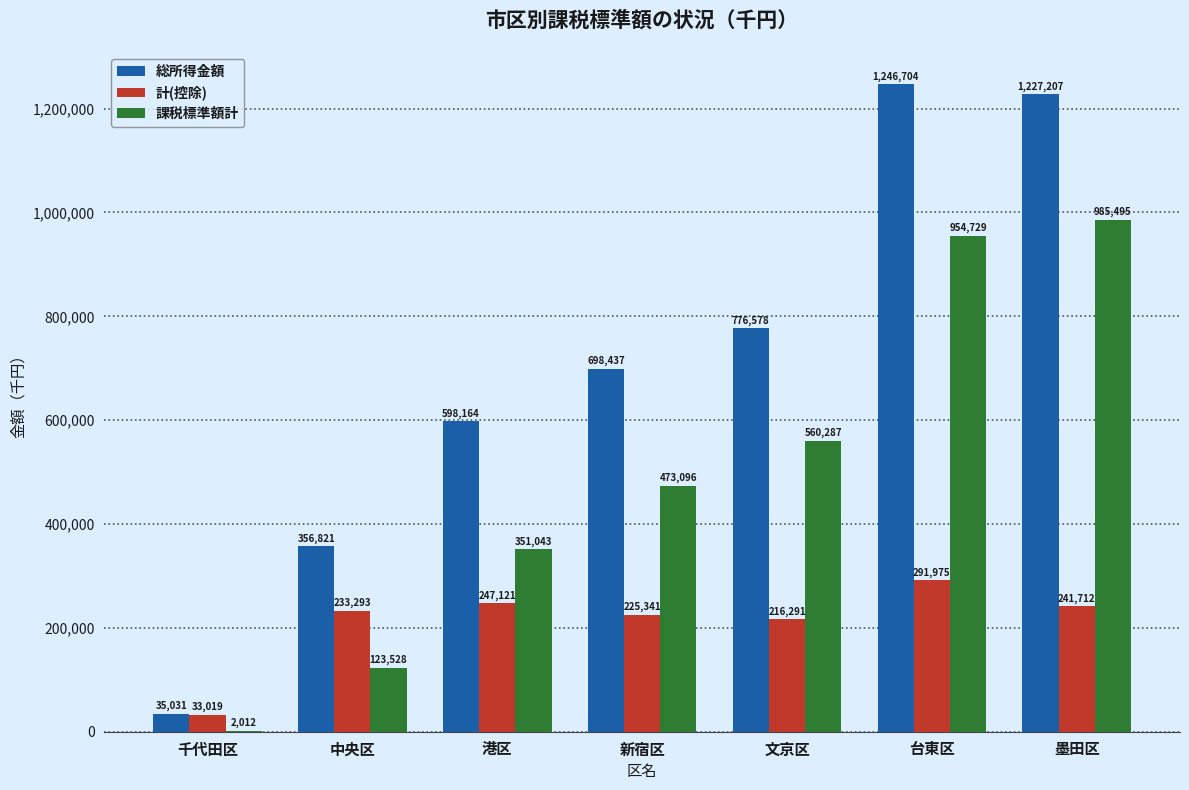

Which series changed the most between 港区 and 台東区?

総所得金額